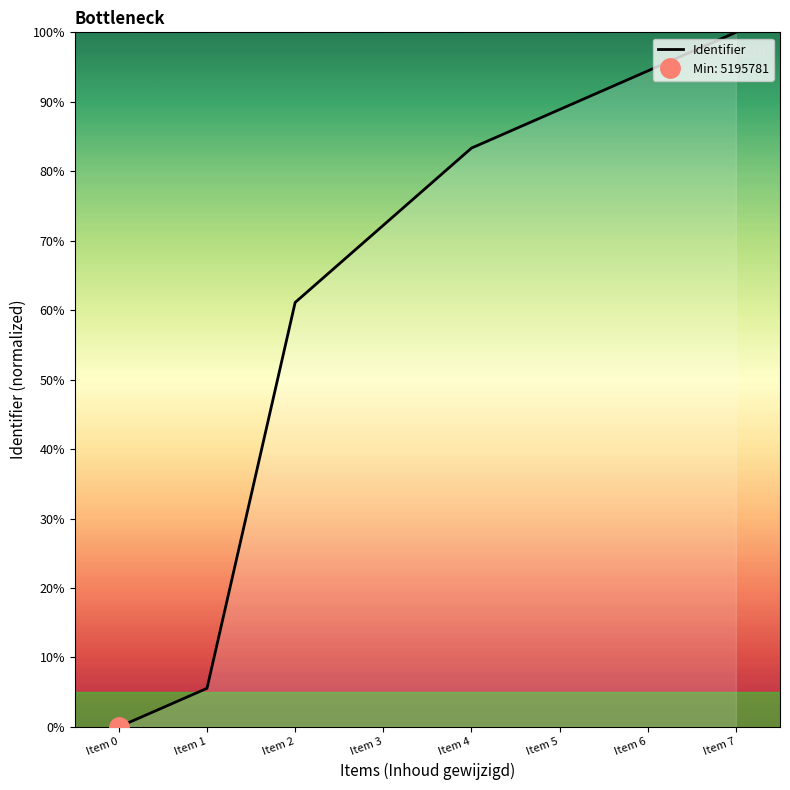

The value at Item 0 is 0.0. True or false?

True